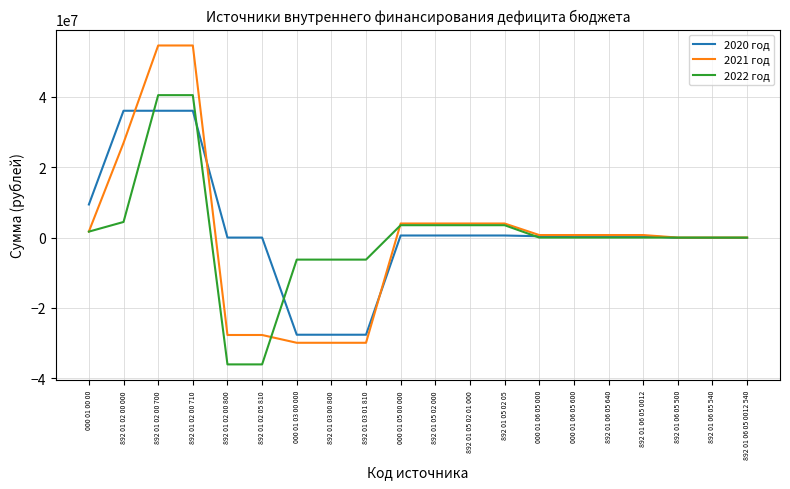

What is the total value across all series at 892 01 02 00 800?

-63762000